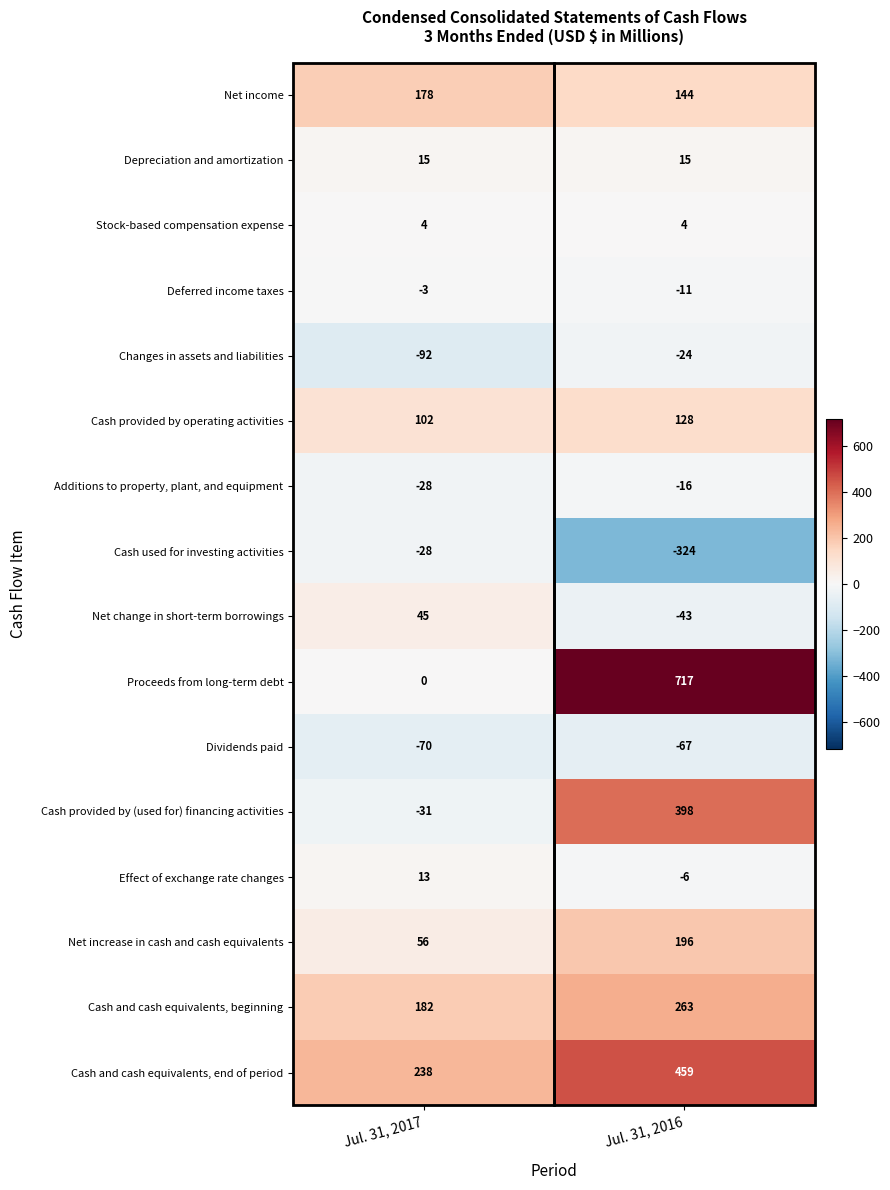

Count the number of categories in the chart.

2